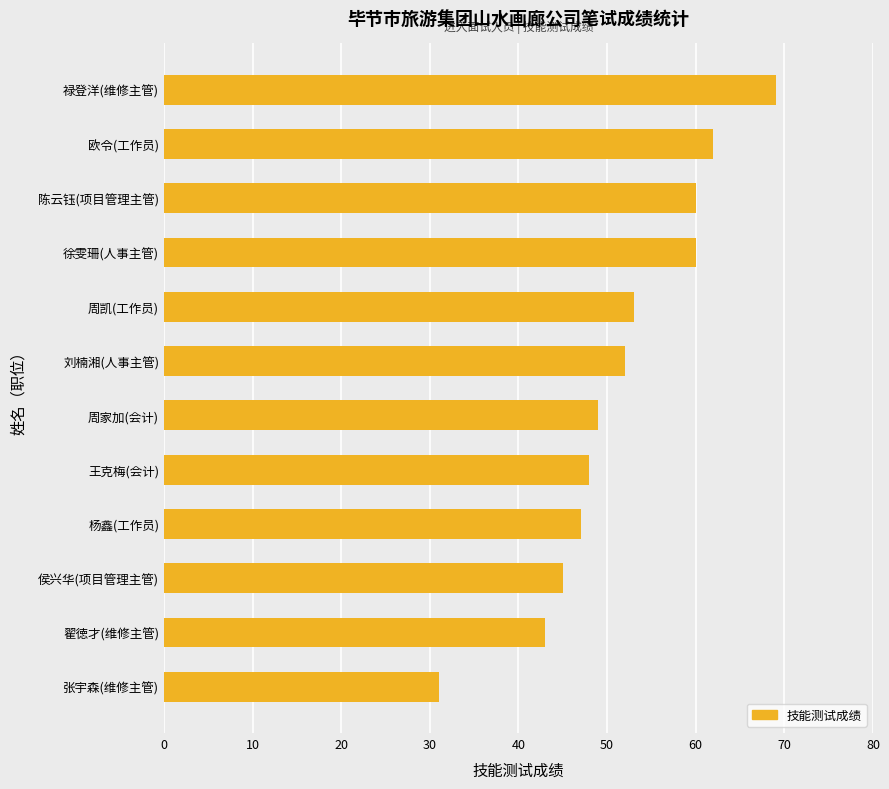

How many data points are less than 52?

6